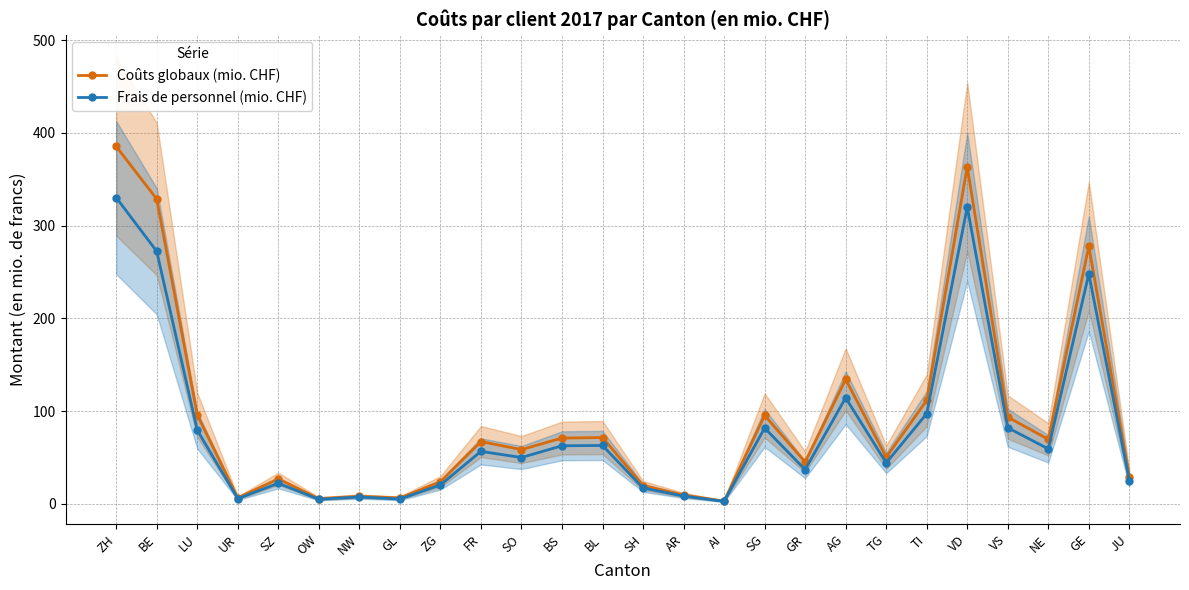

At AR, list the series in order from largest to smallest.

Coûts globaux (mio. CHF), Frais de personnel (mio. CHF)